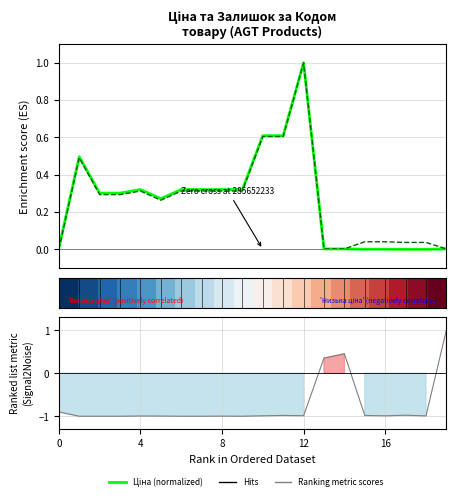

How many values in Ranking metric scores are above zero?

3